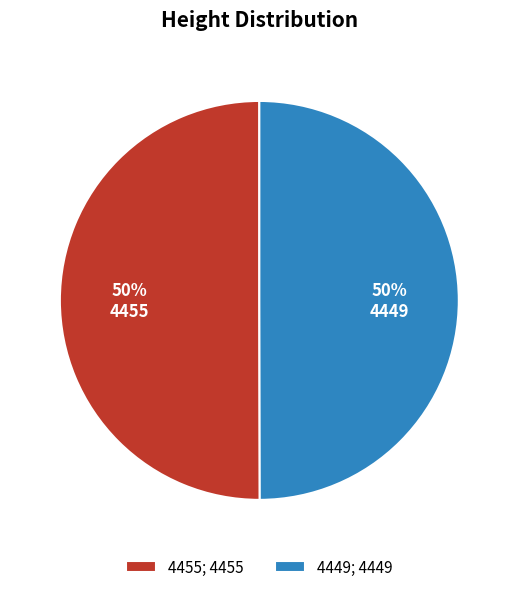

To the nearest percent, what is the average slice percentage?

50%